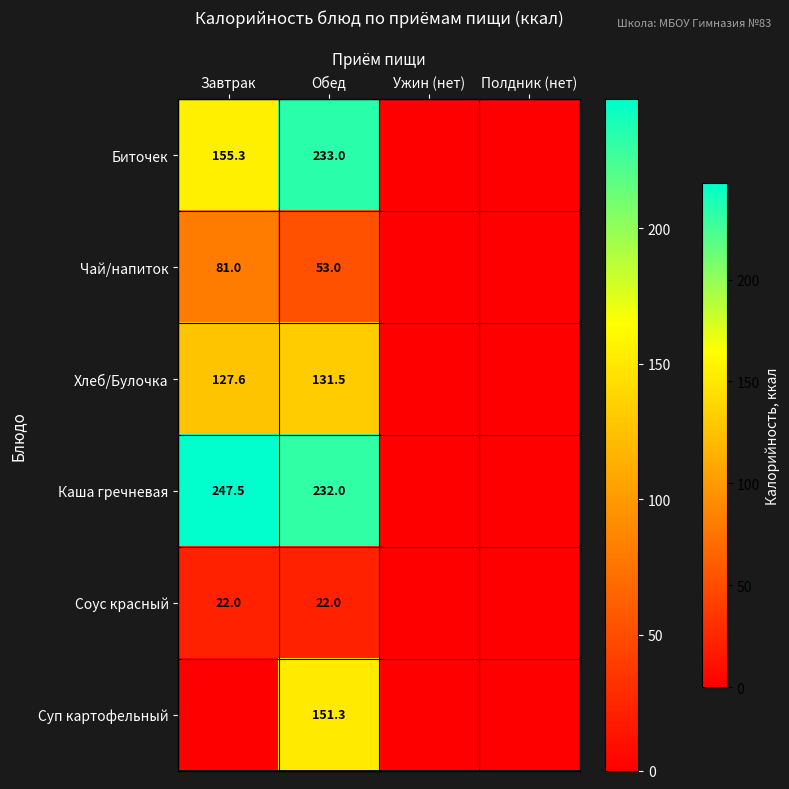

The value of Биточек at Завтрак is 155.3. True or false?

True